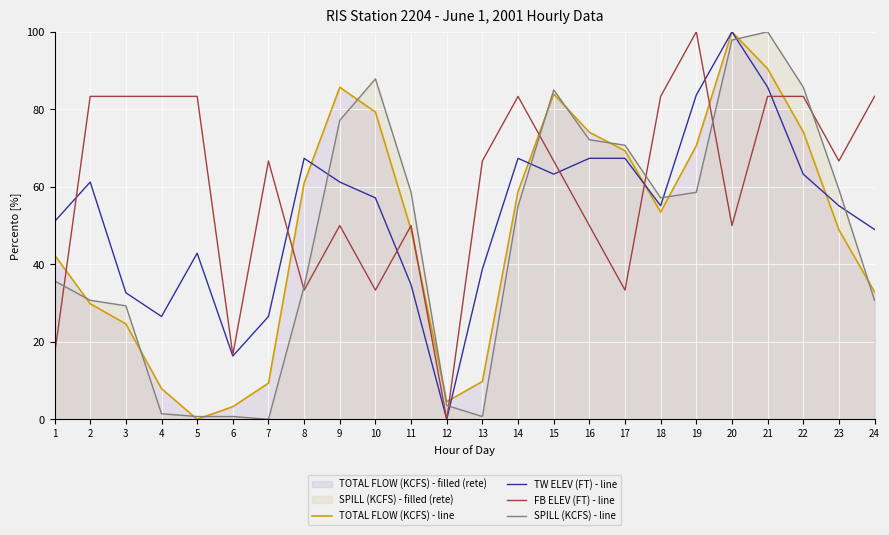

Which series has the largest total across all categories?

FB ELEV (FT) - line